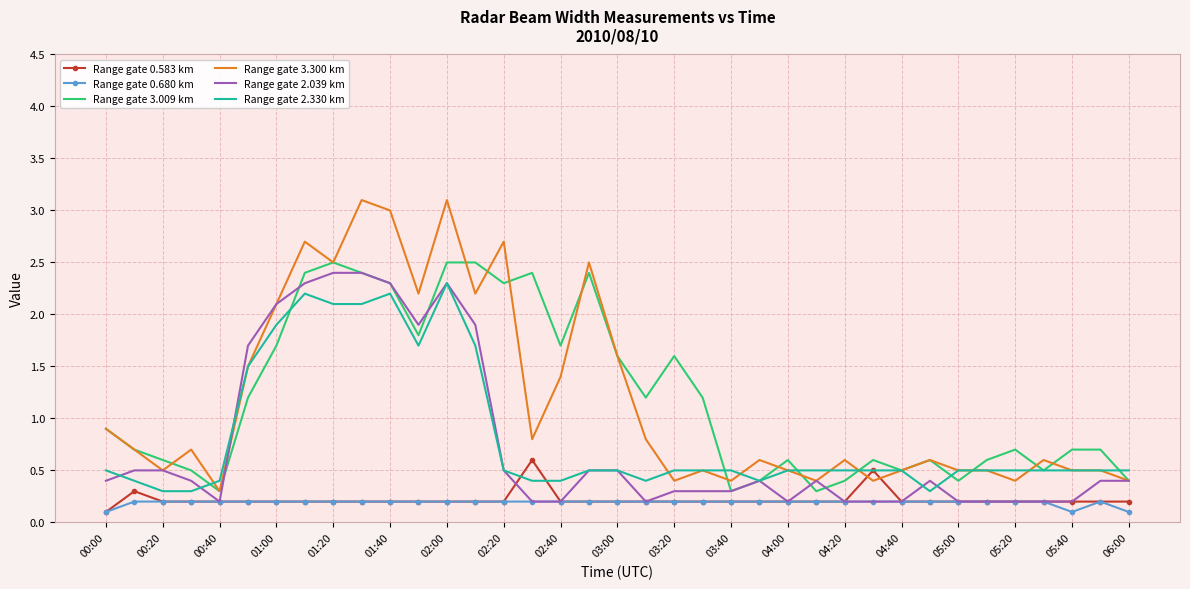

Which series has the largest range (max minus min)?

Range gate 3.300 km